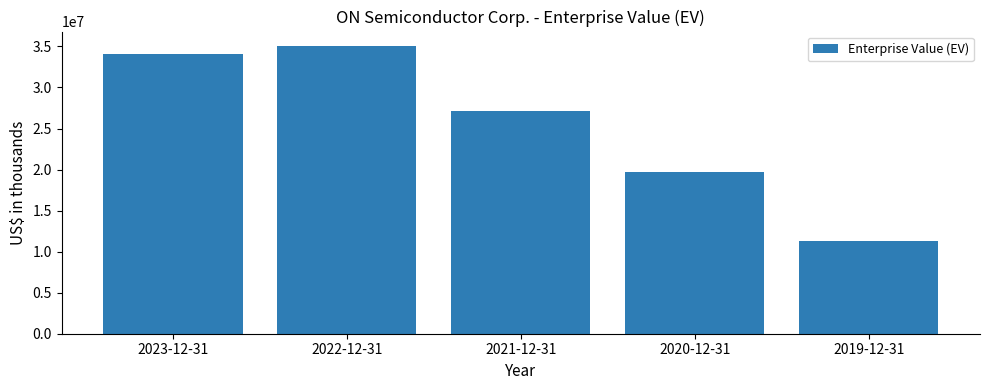

What is the difference between the maximum and minimum values?

23728448